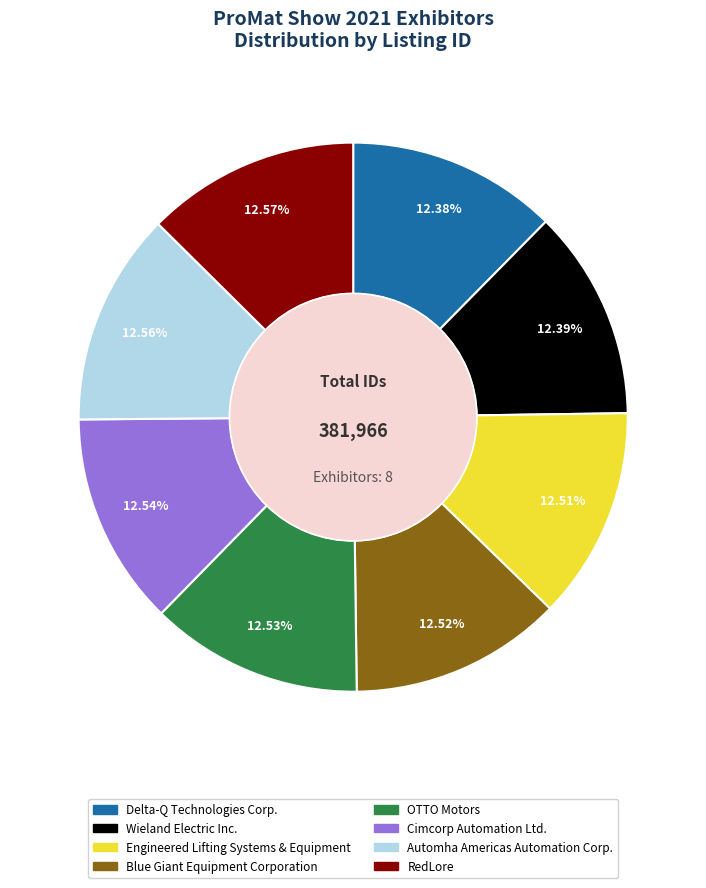

How many segments does this pie chart have?

8